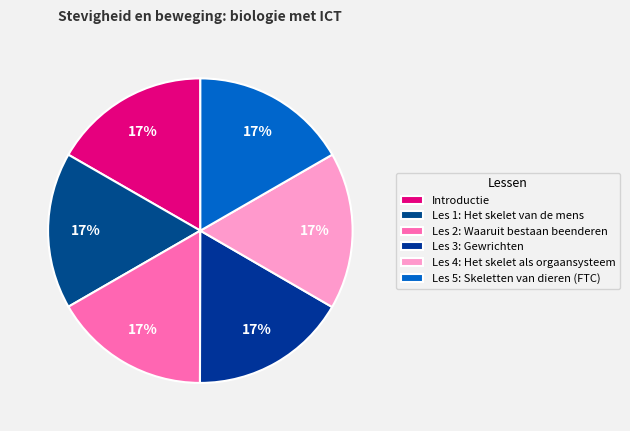

Rank the categories by value from highest to lowest.

Introductie, Les 4: Het skelet als orgaansysteem, Les 3: Gewrichten, Les 5: Skeletten van dieren (FTC), Les 2: Waaruit bestaan beenderen, Les 1: Het skelet van de mens